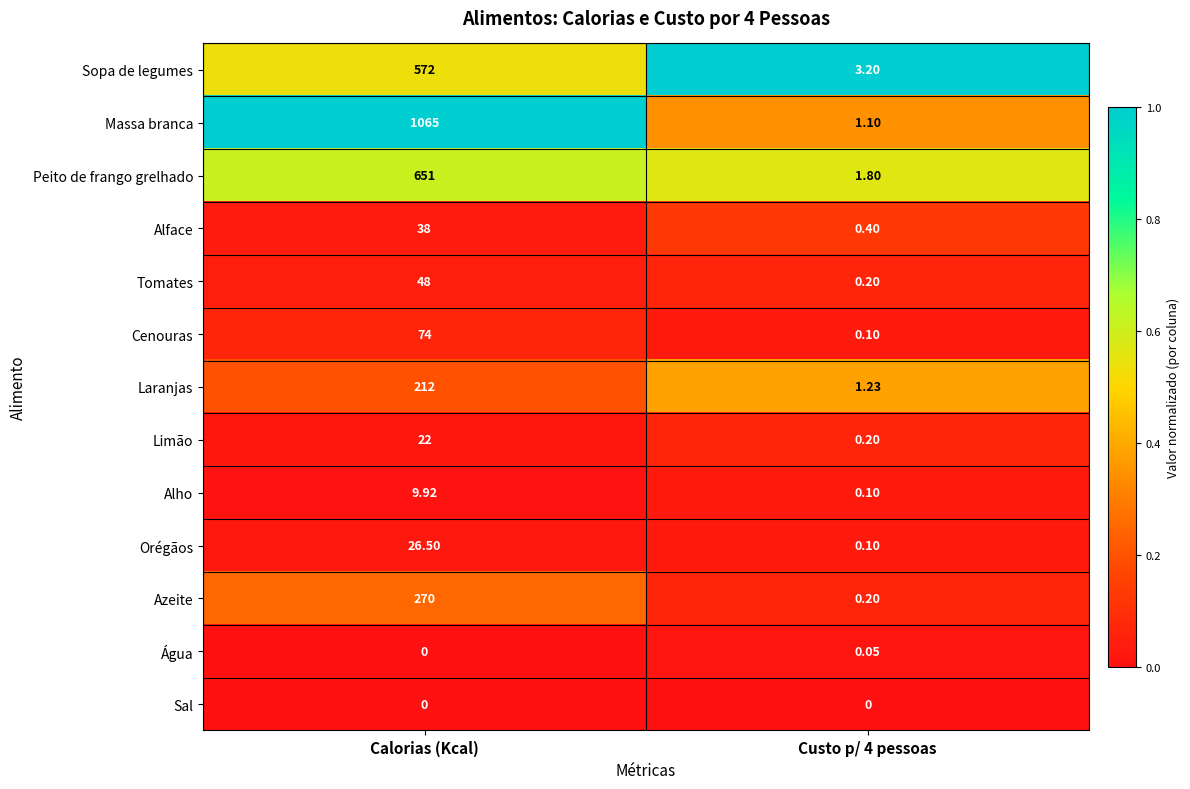

Which series has the largest range (max minus min)?

Massa branca